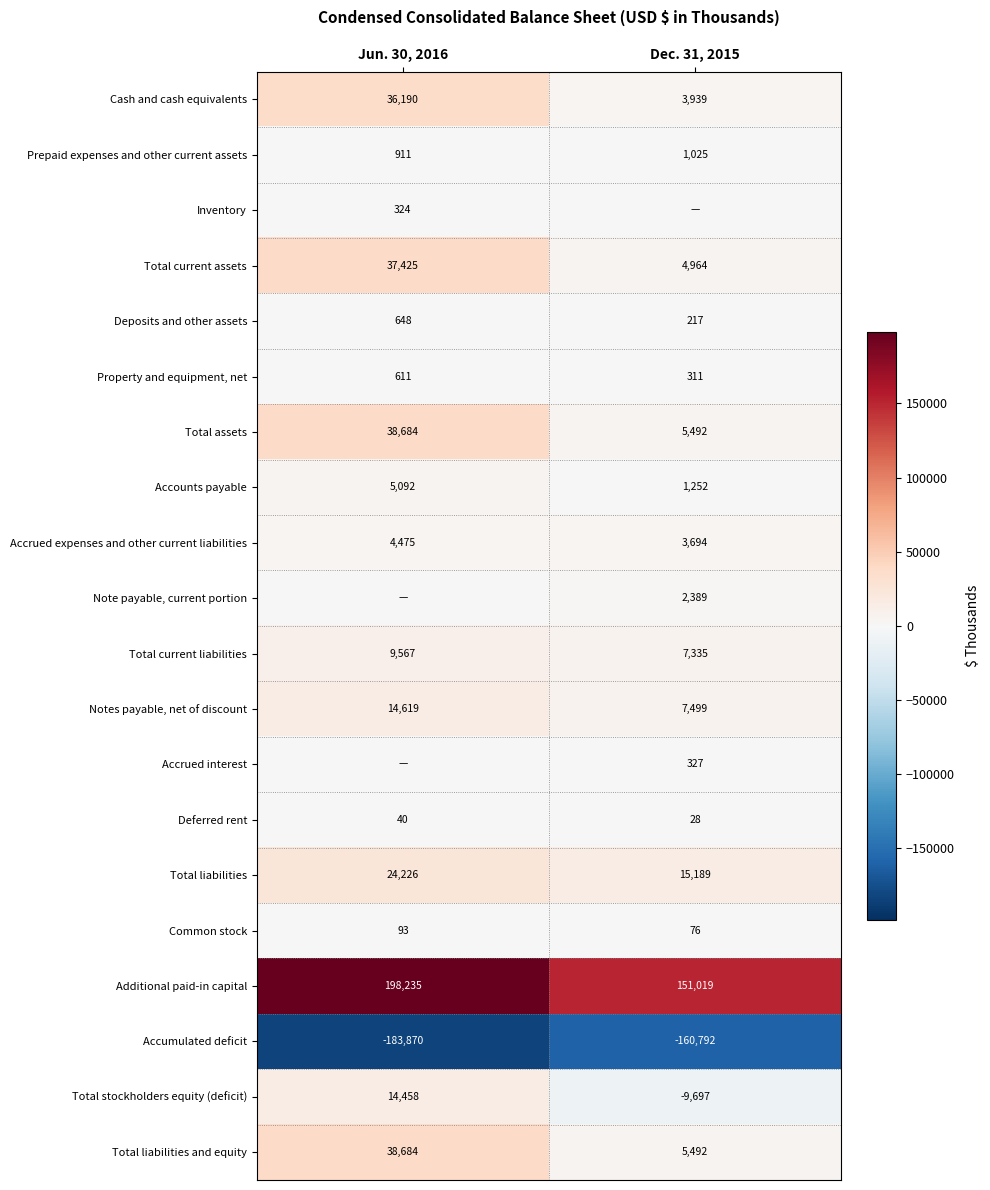

What is the difference between the Total liabilities and equity values at Dec. 31, 2015 and Jun. 30, 2016?

33192